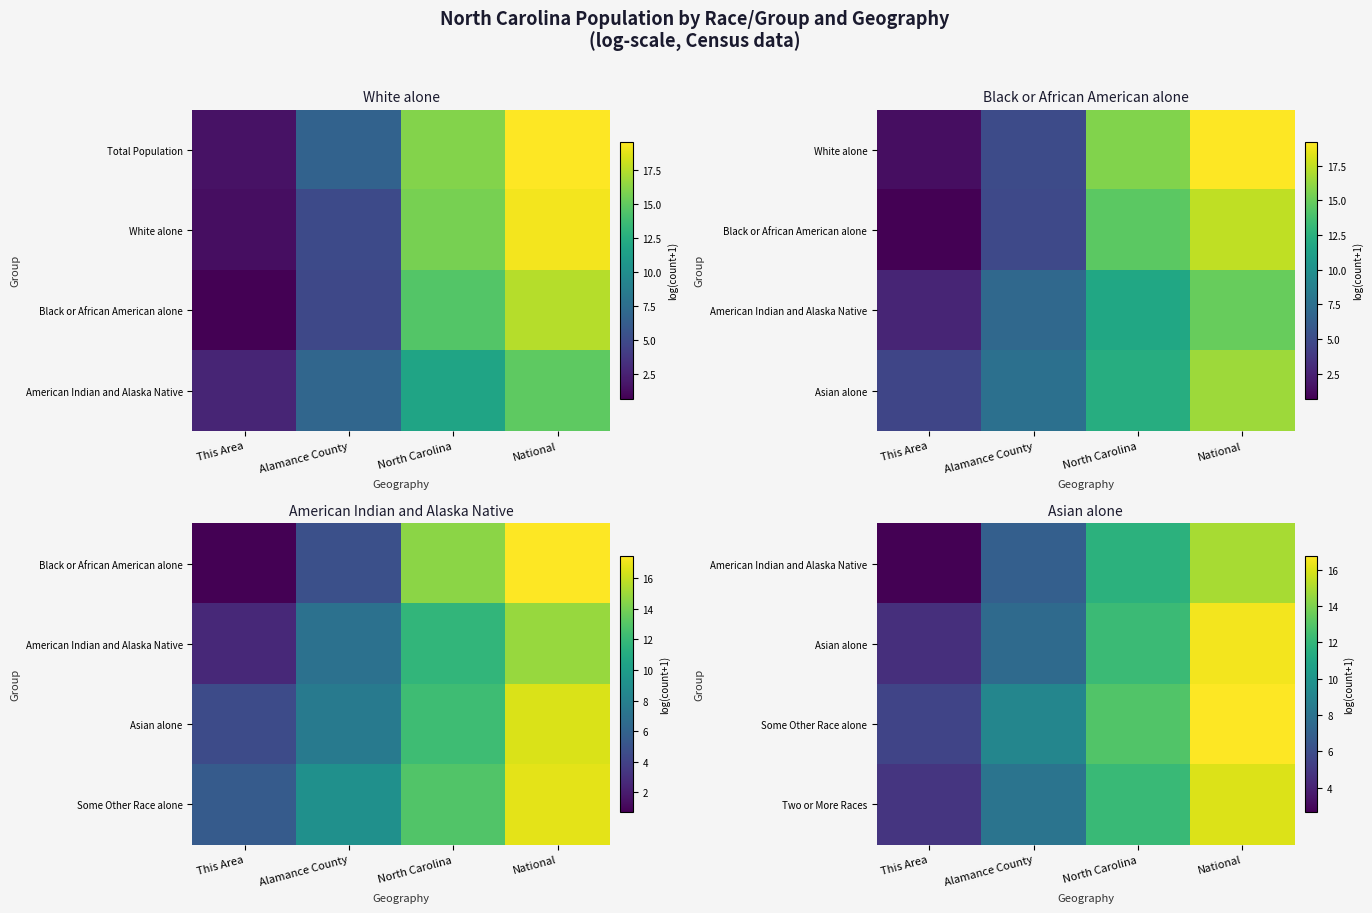

Is the value of Some Other Race alone at This Area greater than the value of Asian alone at National?

No